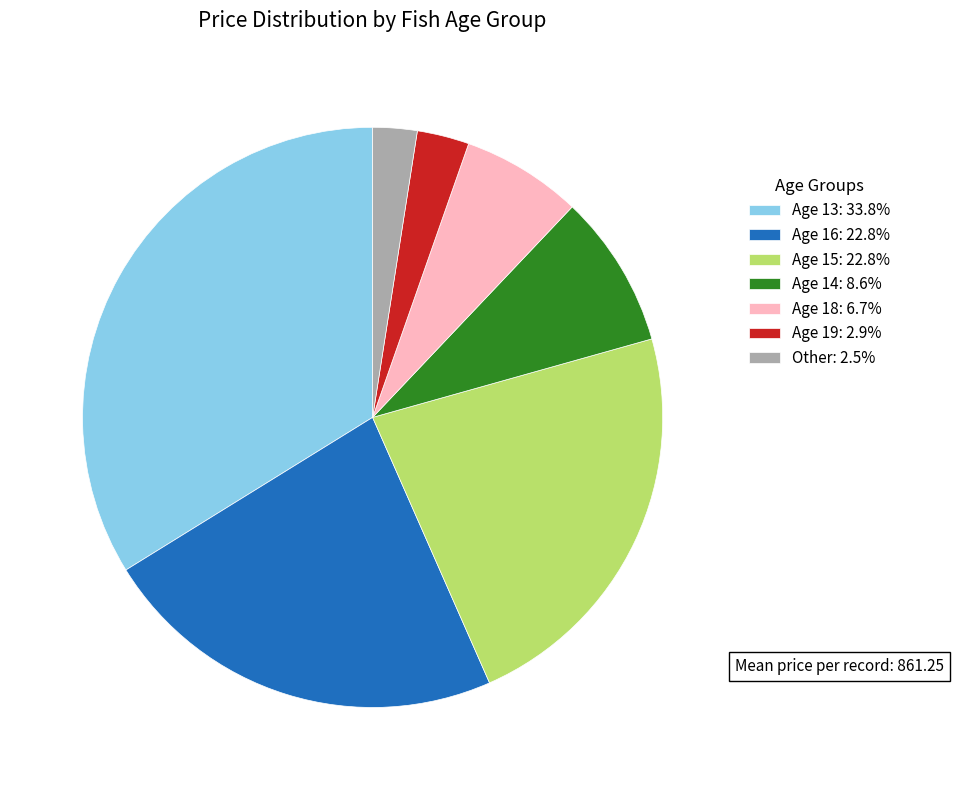

How many slices are in this pie chart?

7